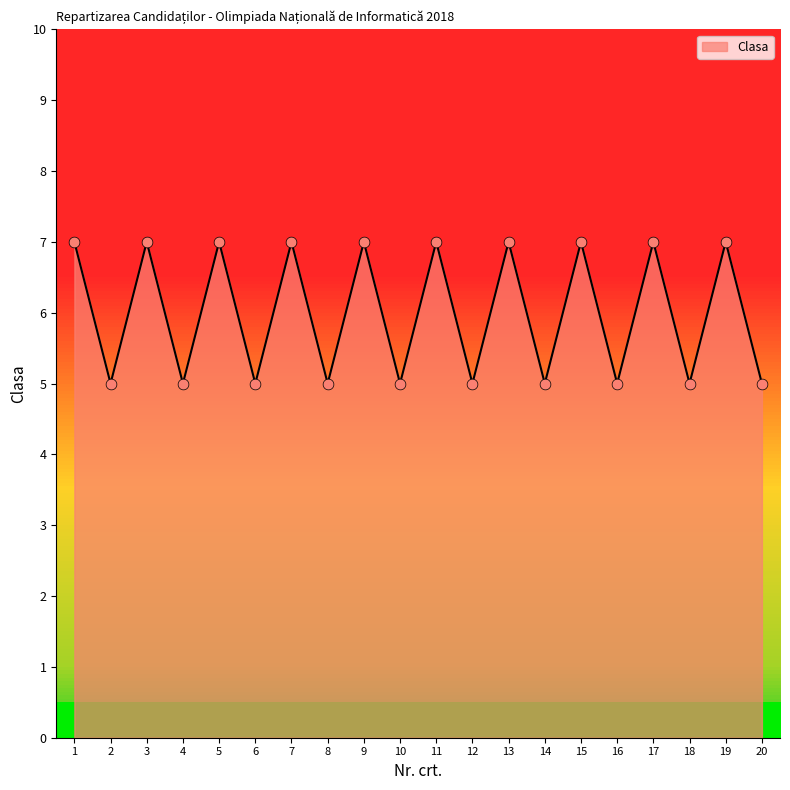

Which has a higher value, 14 or 7?

7